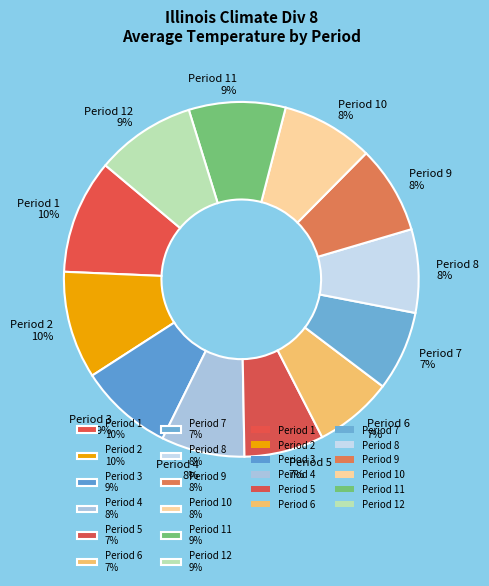

To the nearest percent, what portion does Period 5 7% represent?

7%